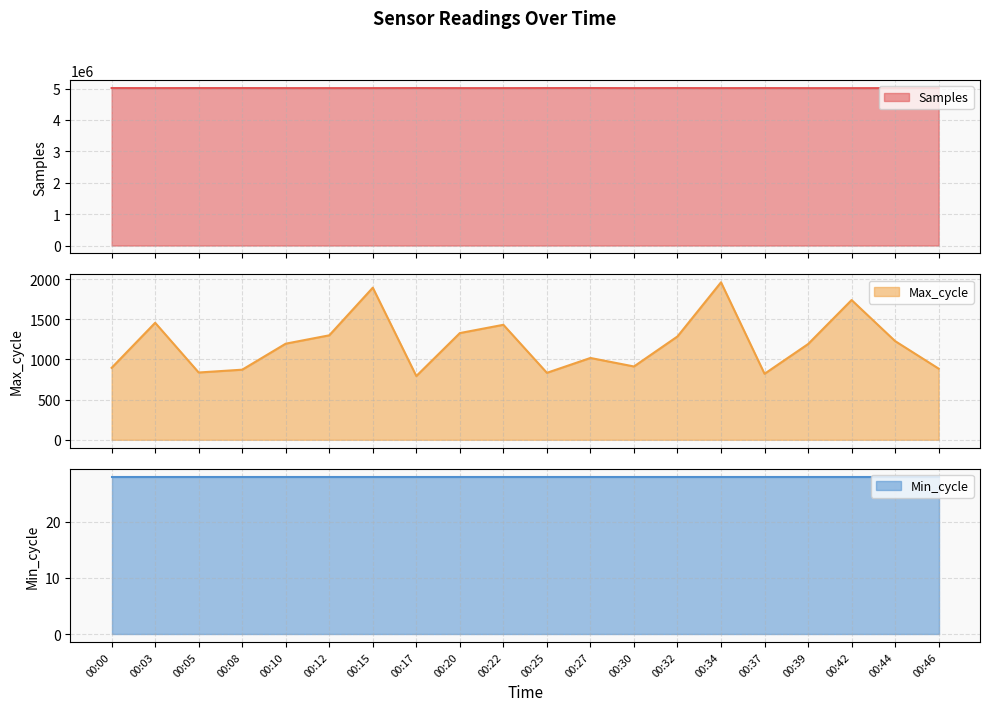

What is the highest value of the Max_cycle series?

1961